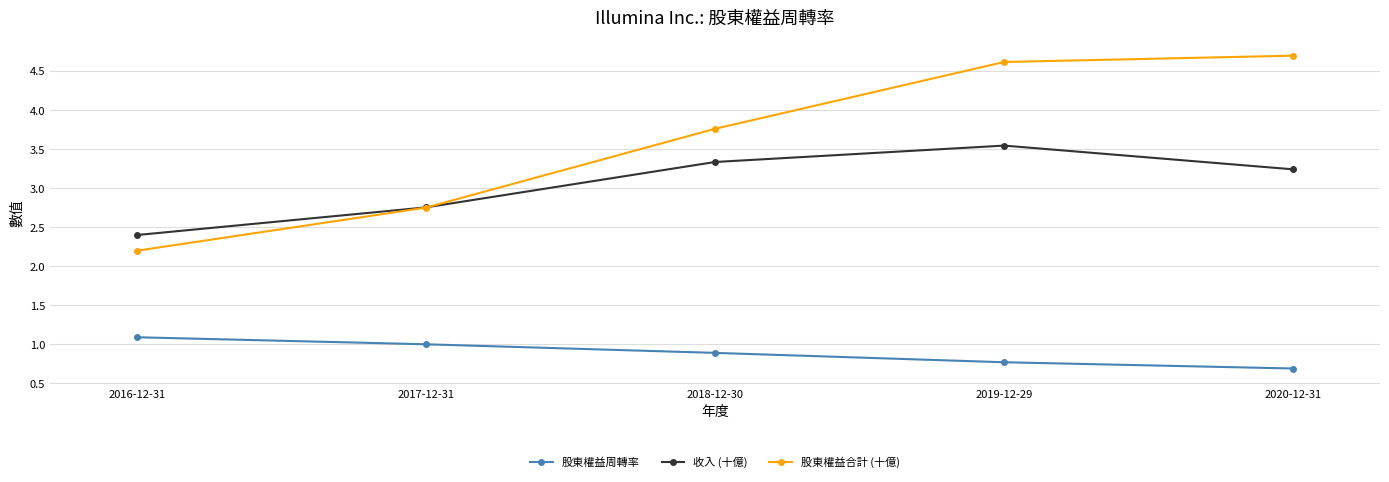

What is the value of the 股東權益合計 (十億) point at the 4th from the left?

4.6